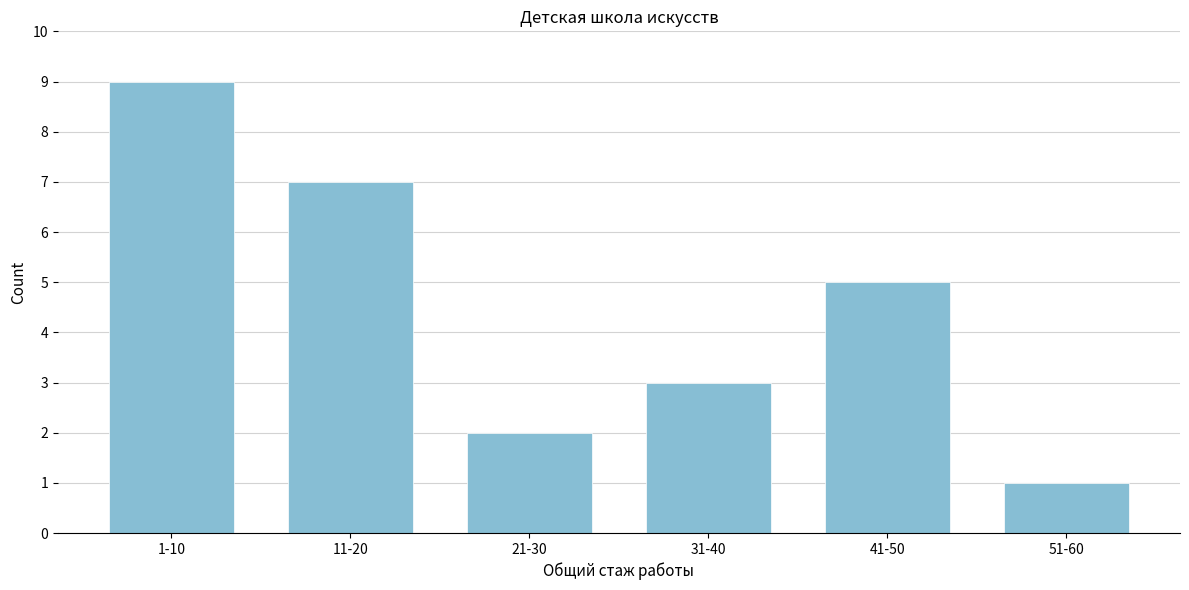

Reading left to right, extract all data points from this chart.

9	7	2	3	5	1